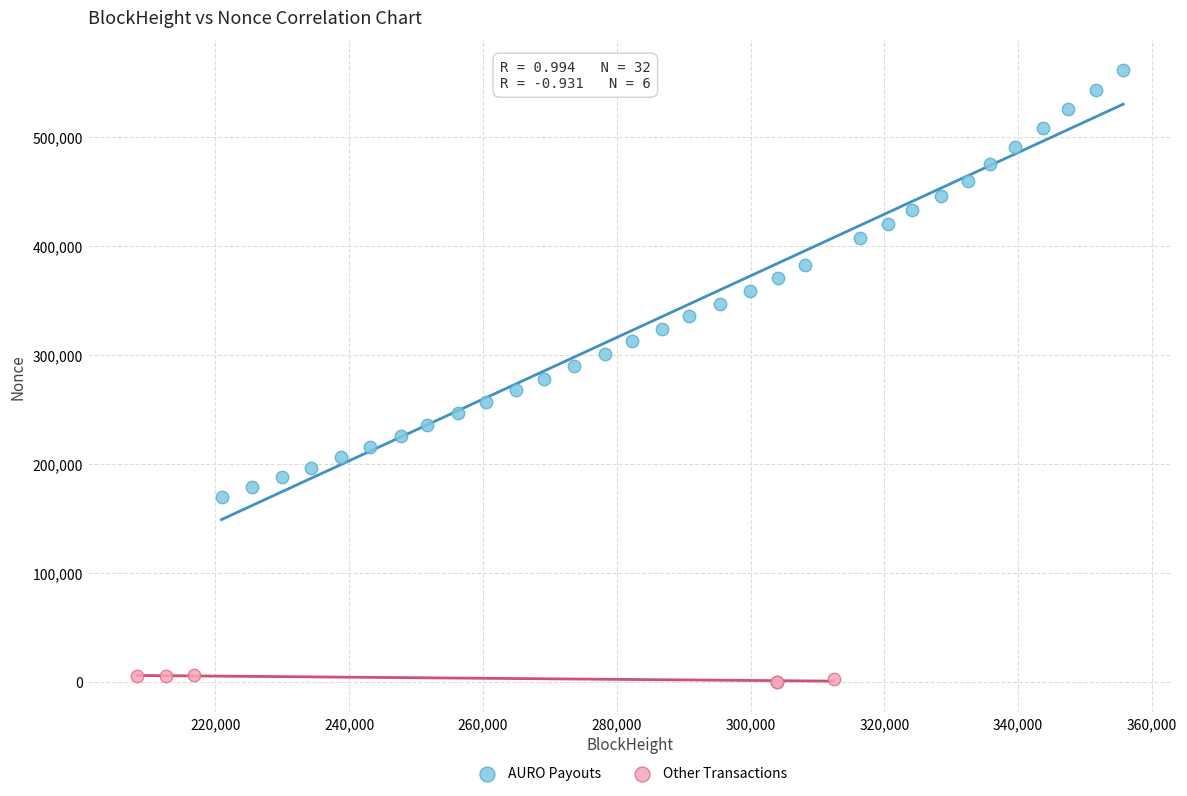

Which series reaches the maximum Y coordinate?

AURO Payouts